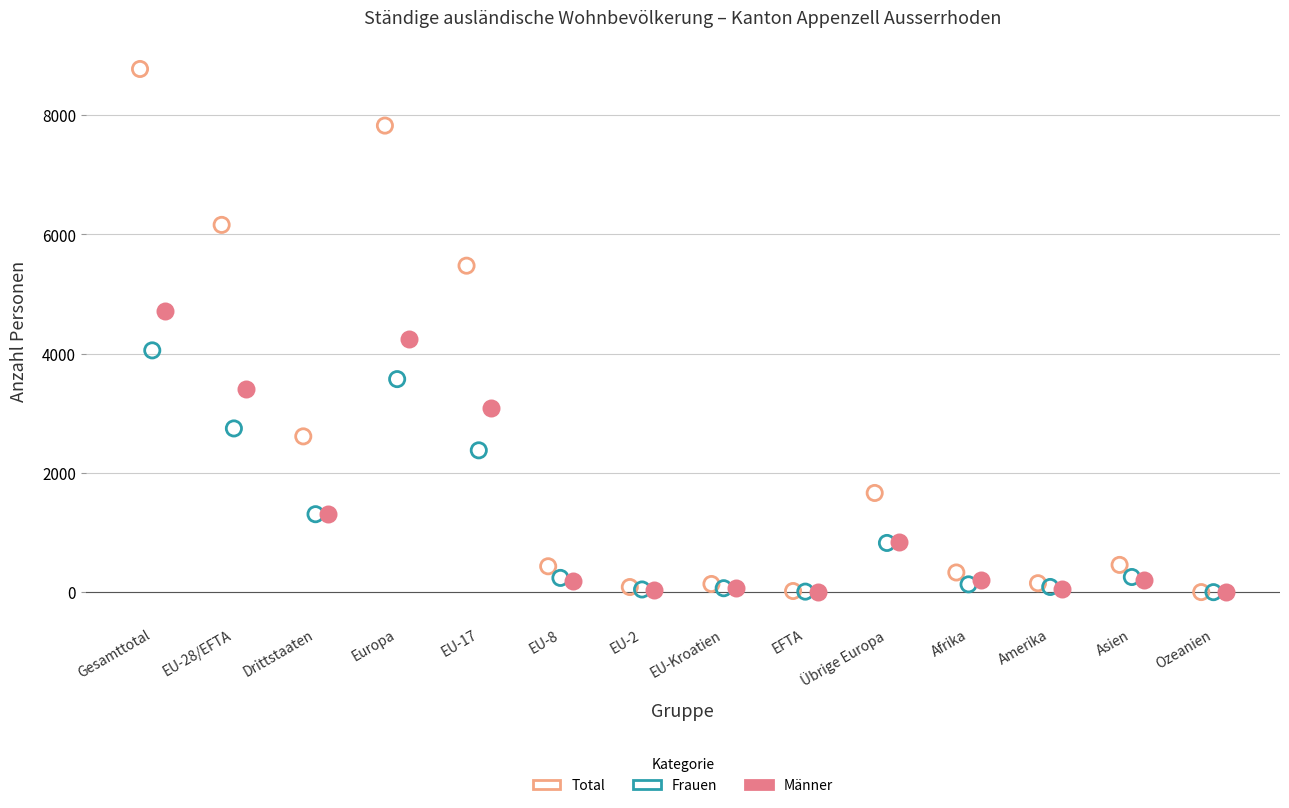

Which series reaches the maximum Y coordinate?

Total